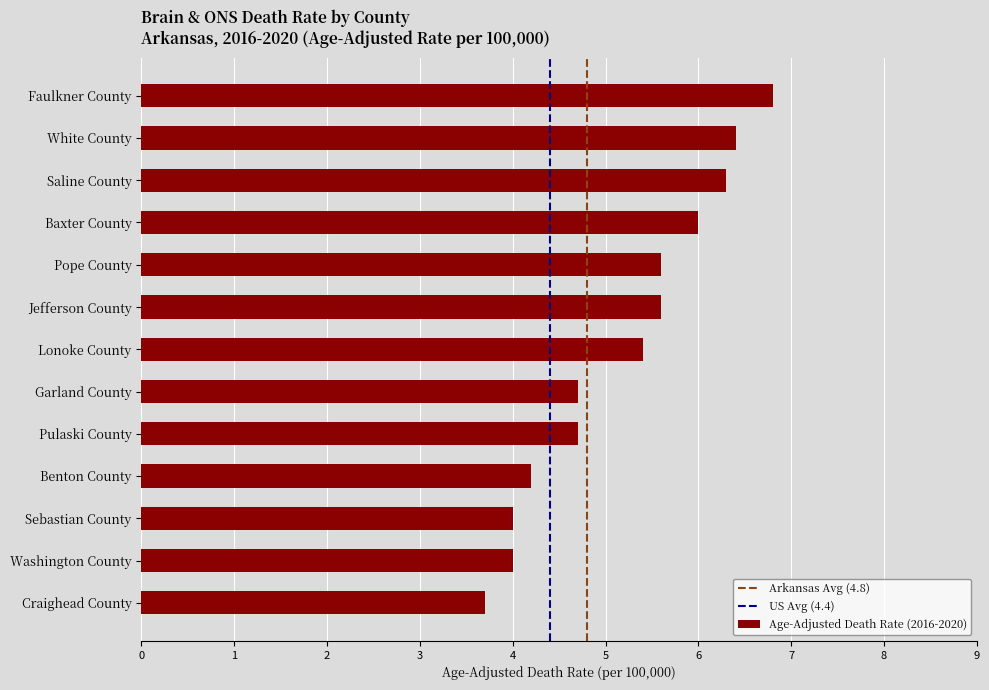

Which category has the lowest value across all series?

Craighead County